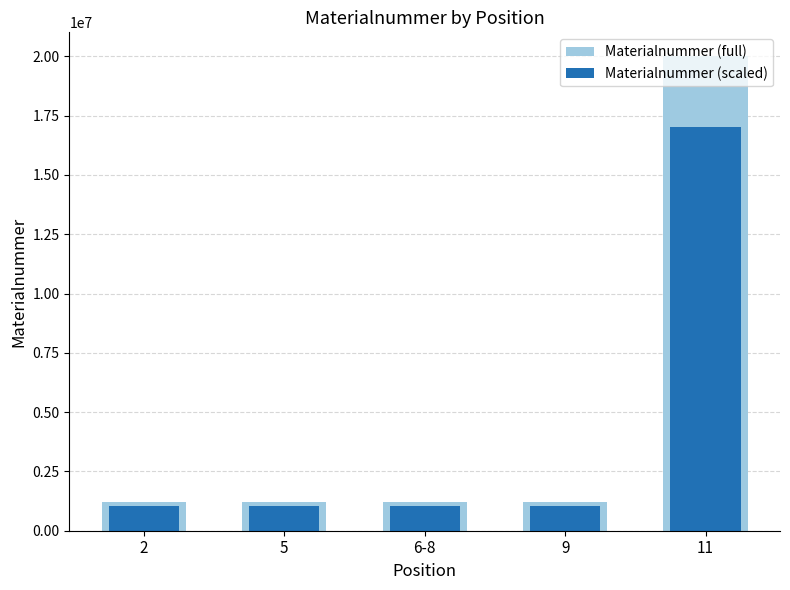

Which has a higher value, 9 or 5?

5